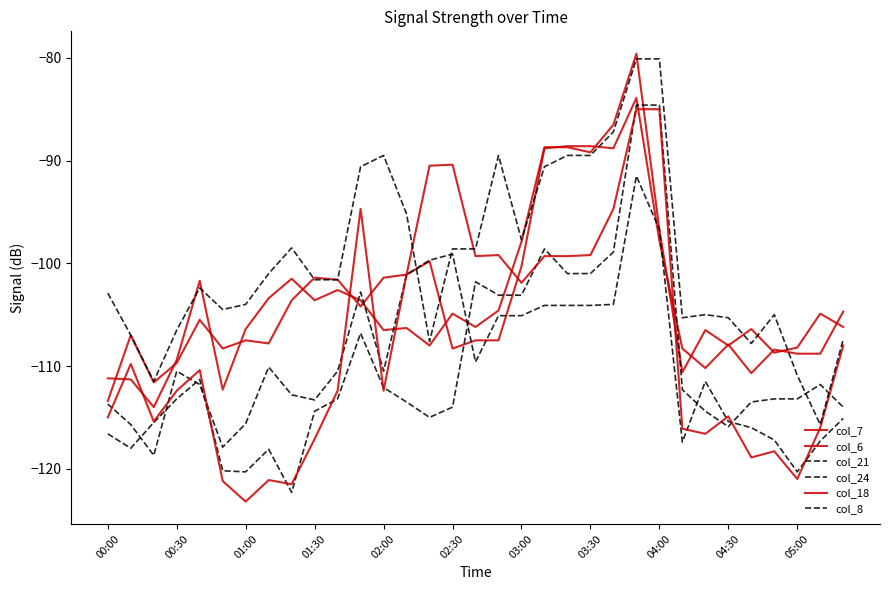

Where is the first local minimum for col_7?

01:00